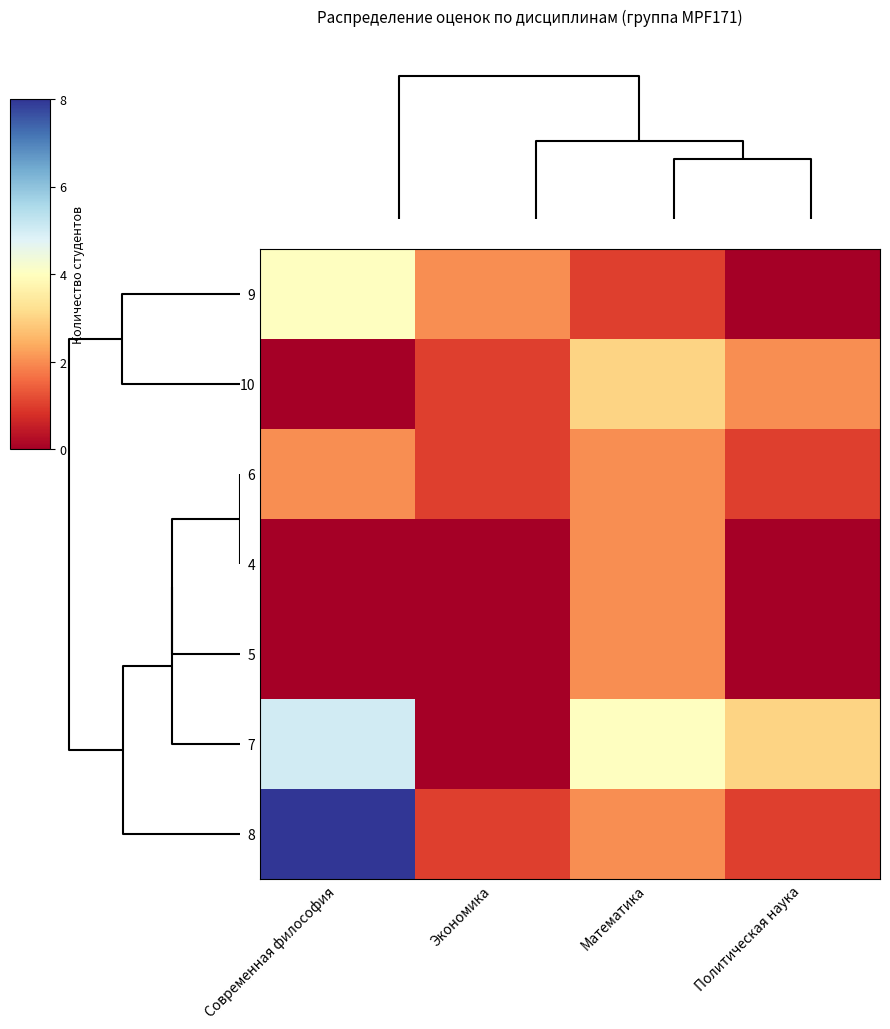

Which category has the lowest value across all series?

Политическая наука